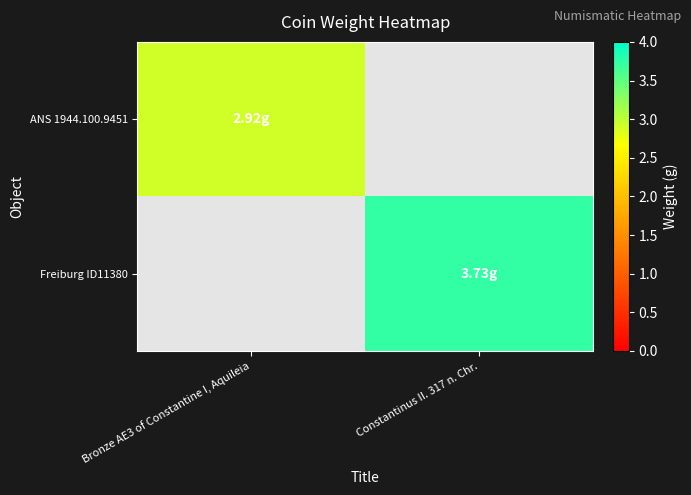

How many data points in Freiburg ID11380 are above 3?

1